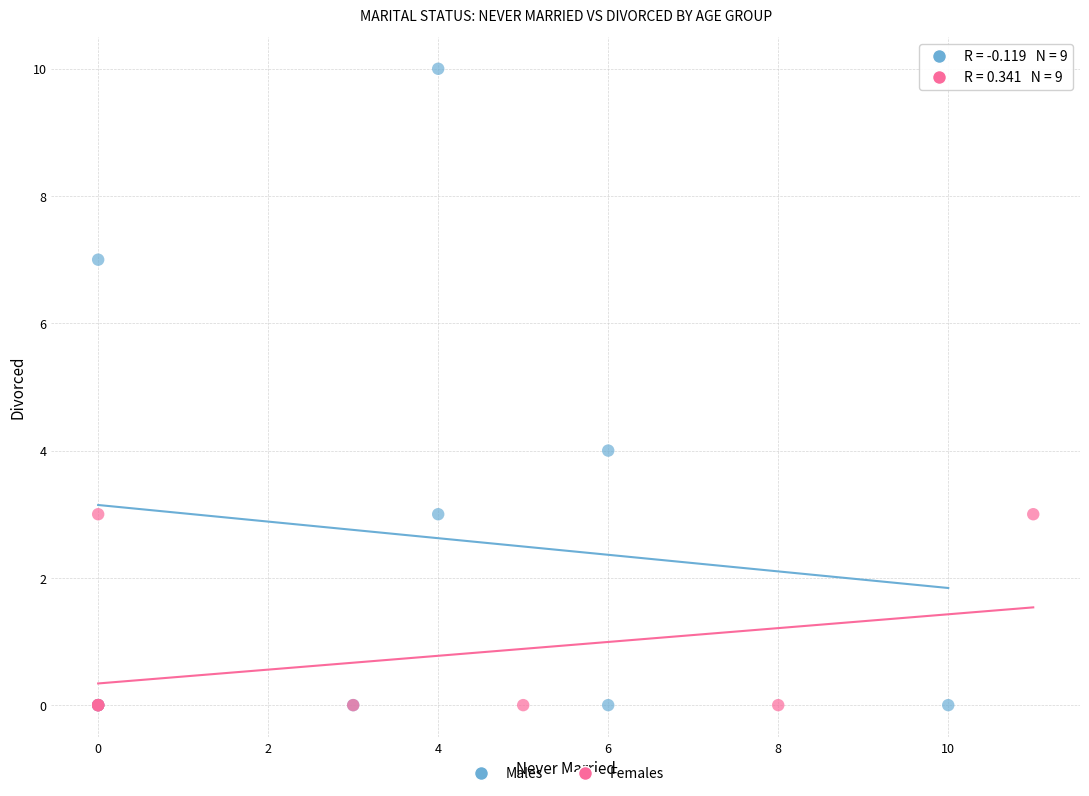

Which series contains the highest Y value?

Males